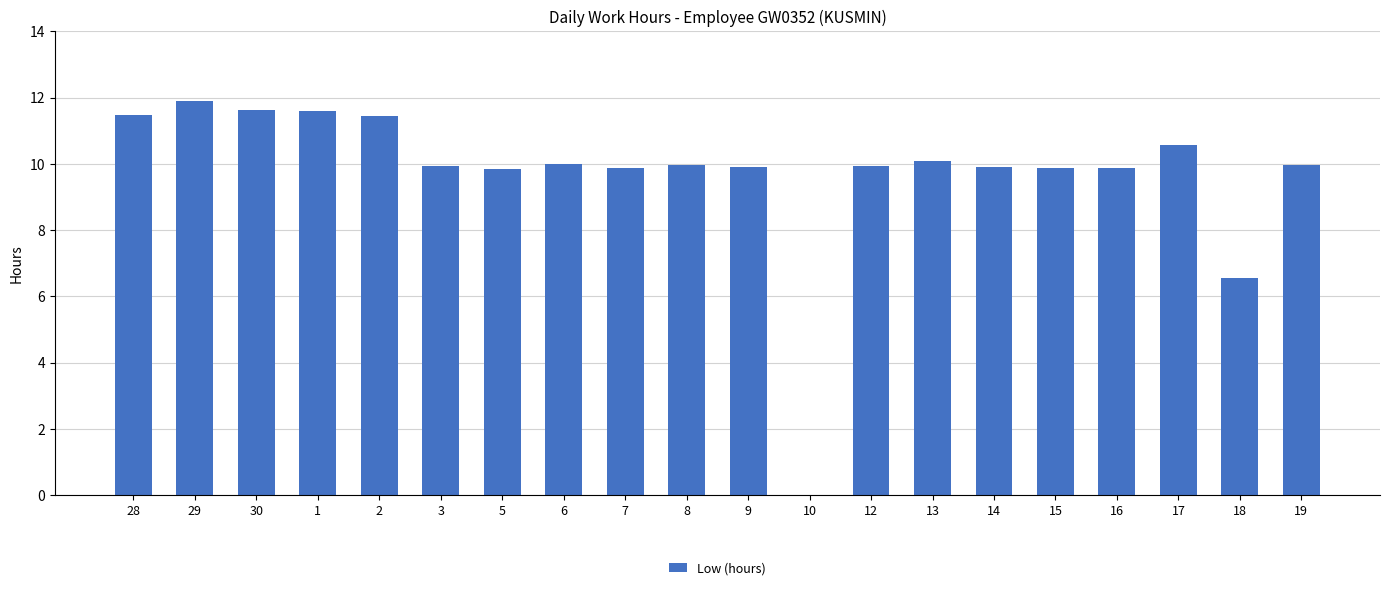

What is the change in value from 30 to 19?

-1.7